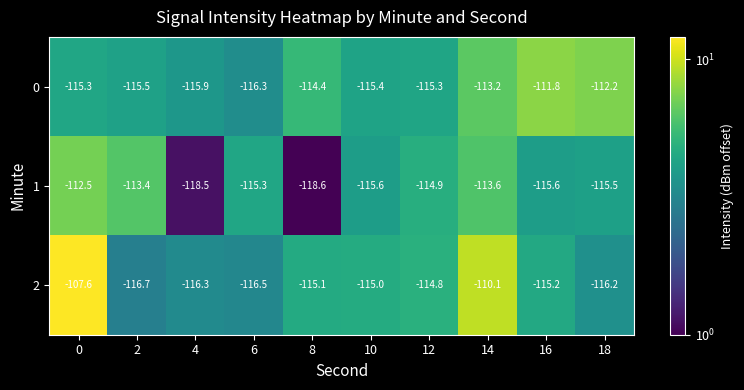

True or false: 0 has a value of -113.2 at 14.

True